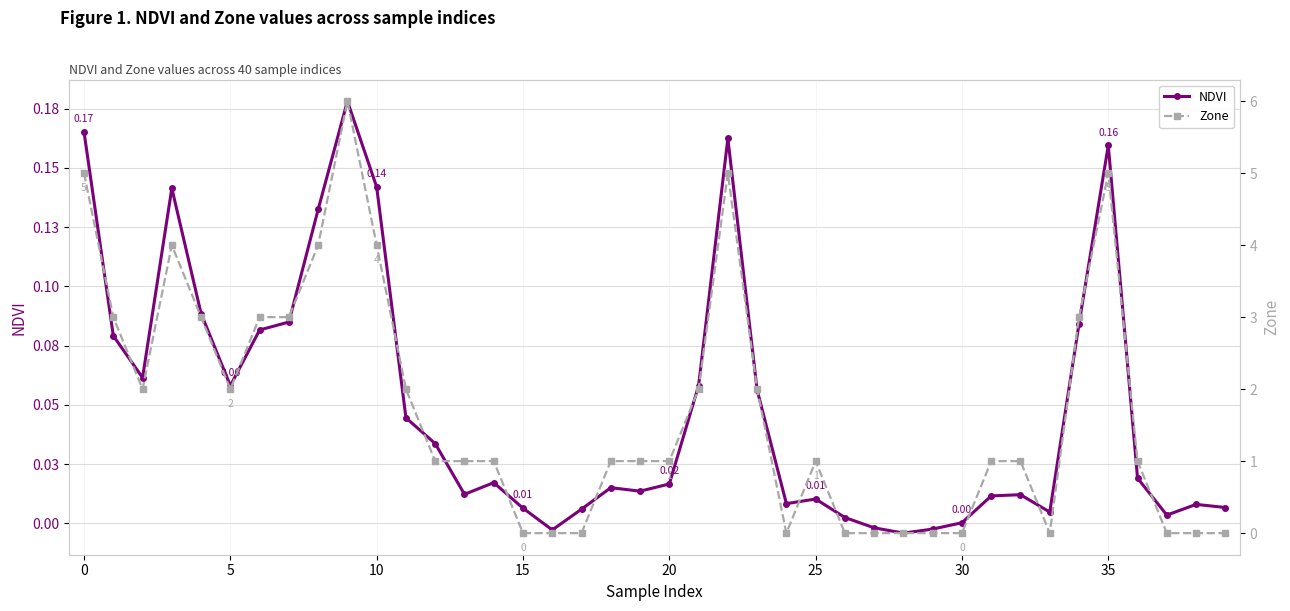

What is the sum of all NDVI values?

2.0